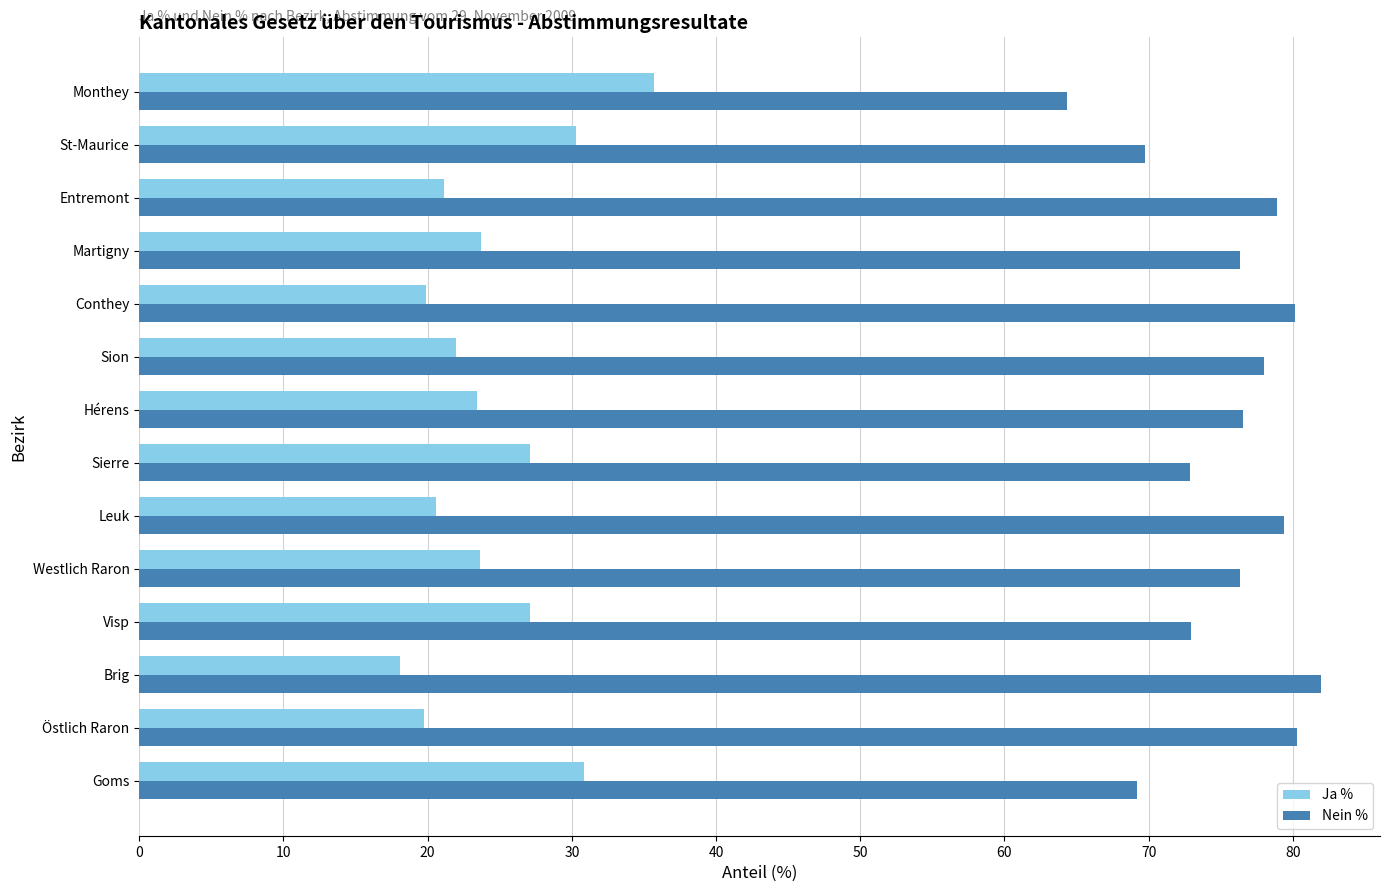

Is it true that Nein % equals 19.0 at Goms?

False